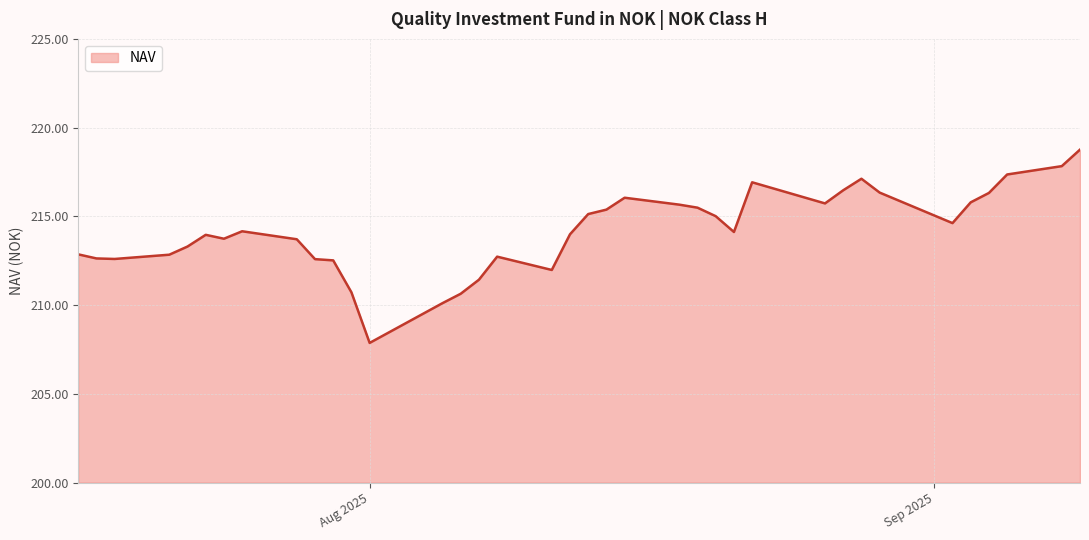

What is the maximum value shown in the chart?

218.8